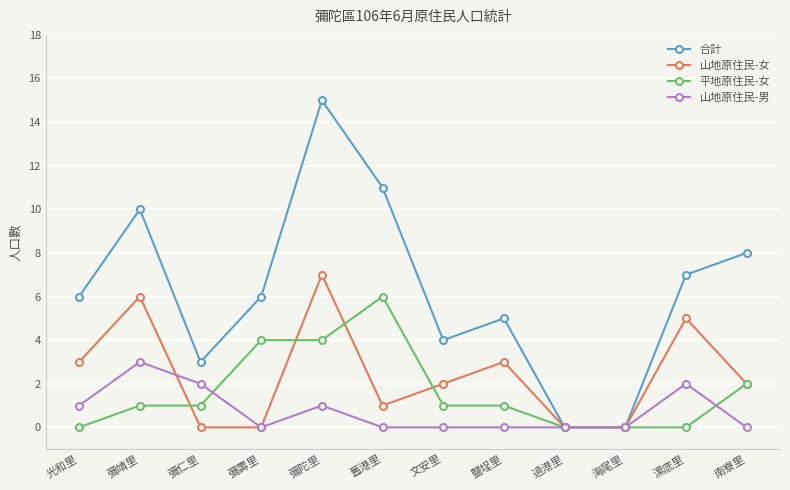

How many series are shown in this chart?

4